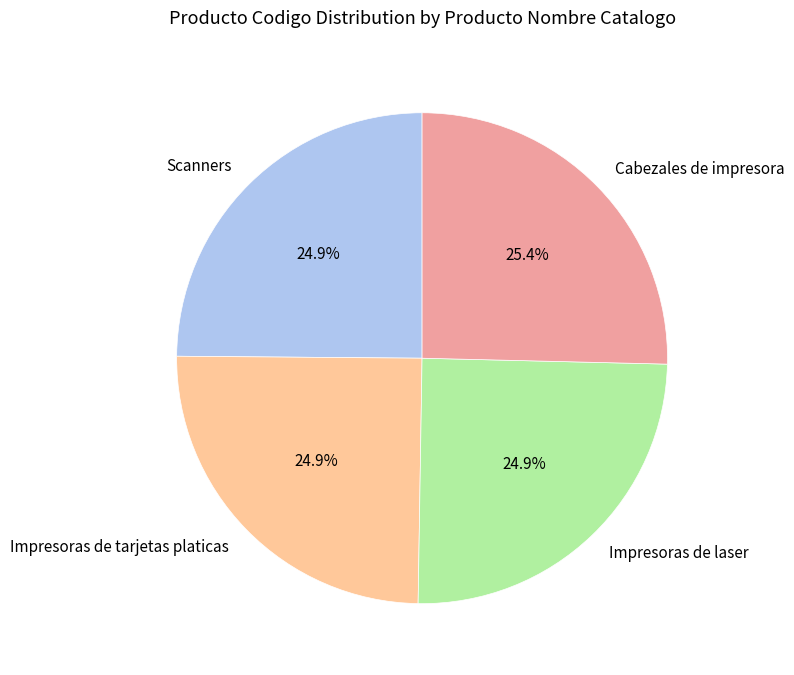

Which slice is the largest?

Cabezales de impresora